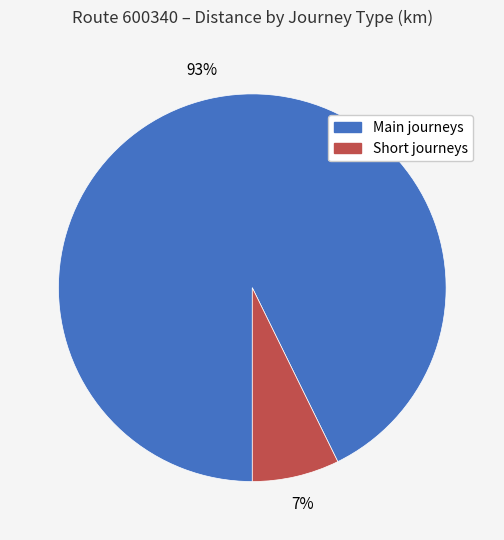

Count the number of slices in the pie.

2